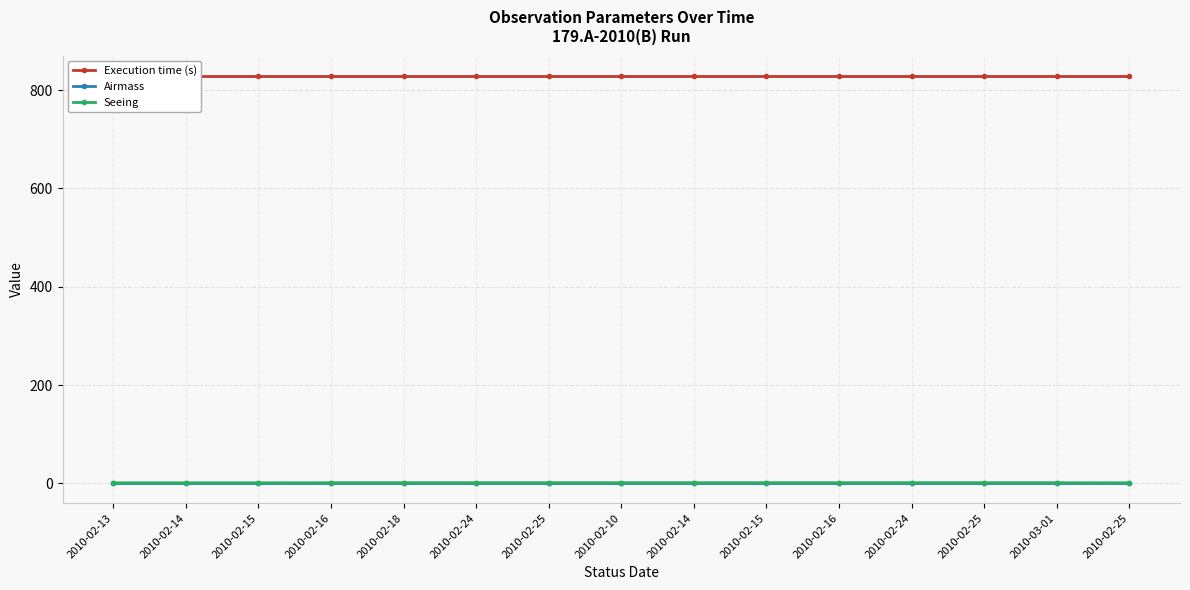

How many Seeing values are between 1 and 2?

15